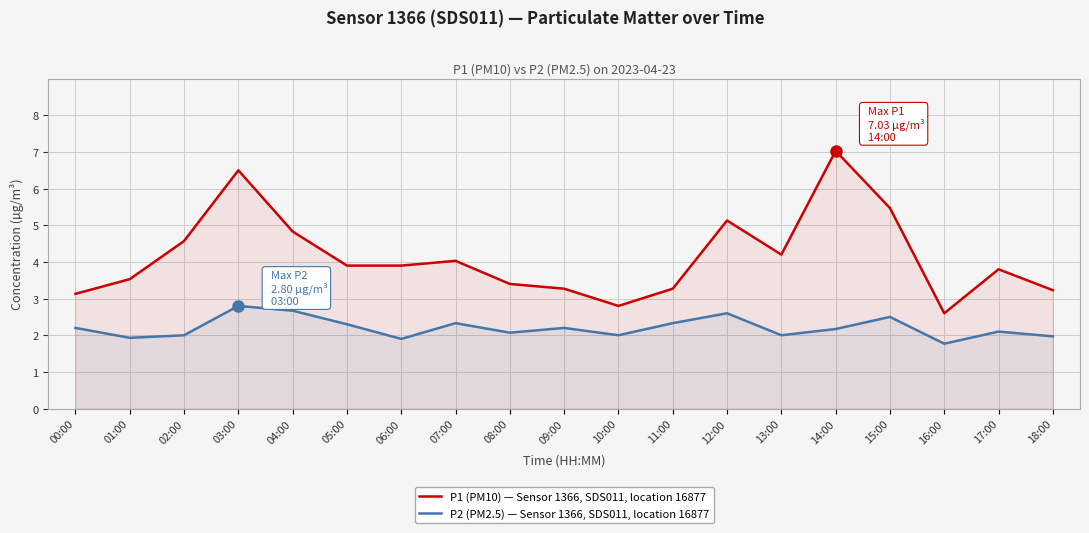

Is it true that P2 (PM2.5) — Sensor 1366, SDS011, location 16877 equals 1.9 at 06:00?

True